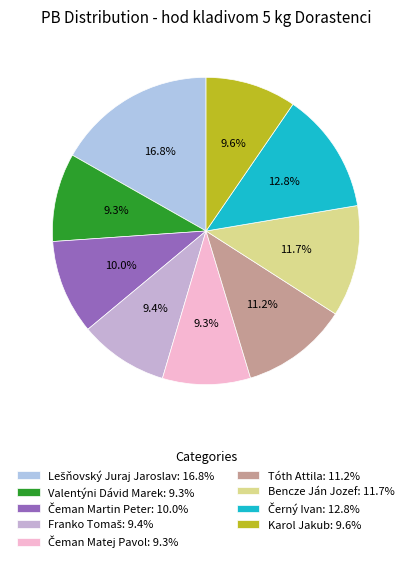

To the nearest percent, what portion does Černý Ivan represent?

13%